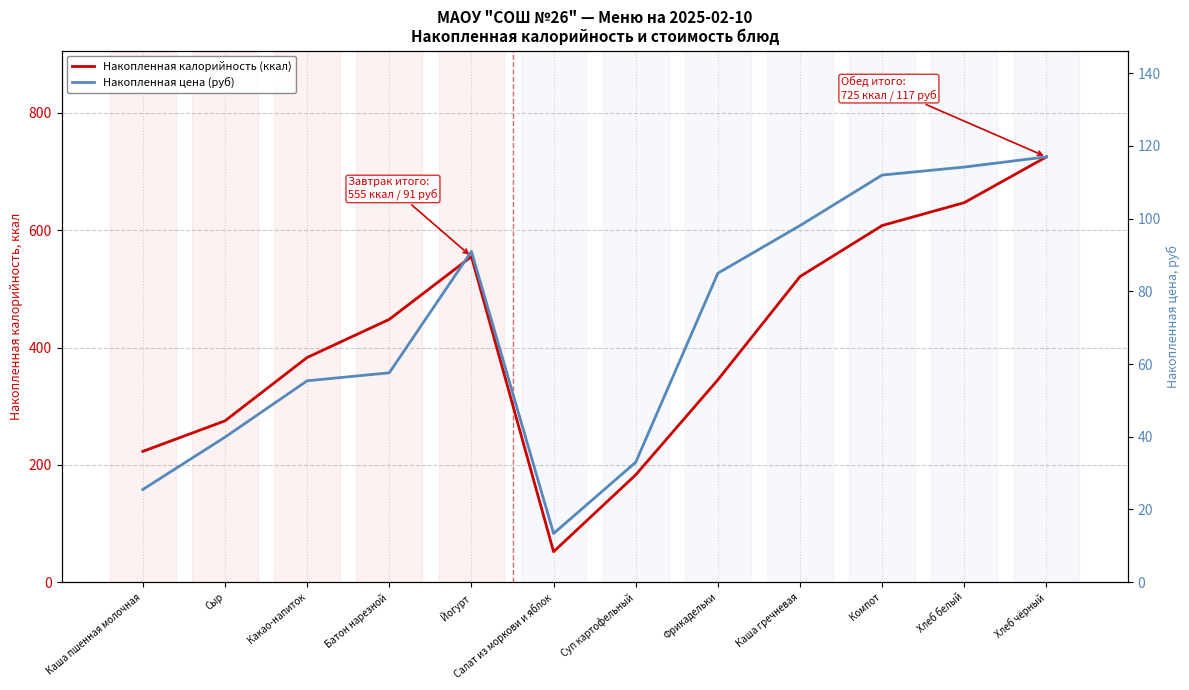

At which label is Накопленная цена (руб) closest to 65?

Батон нарезной